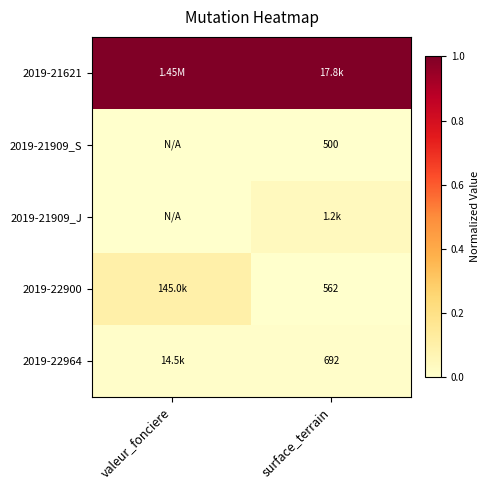

True or false: 2019-21909_J has a value of 0.0 at valeur_fonciere.

True